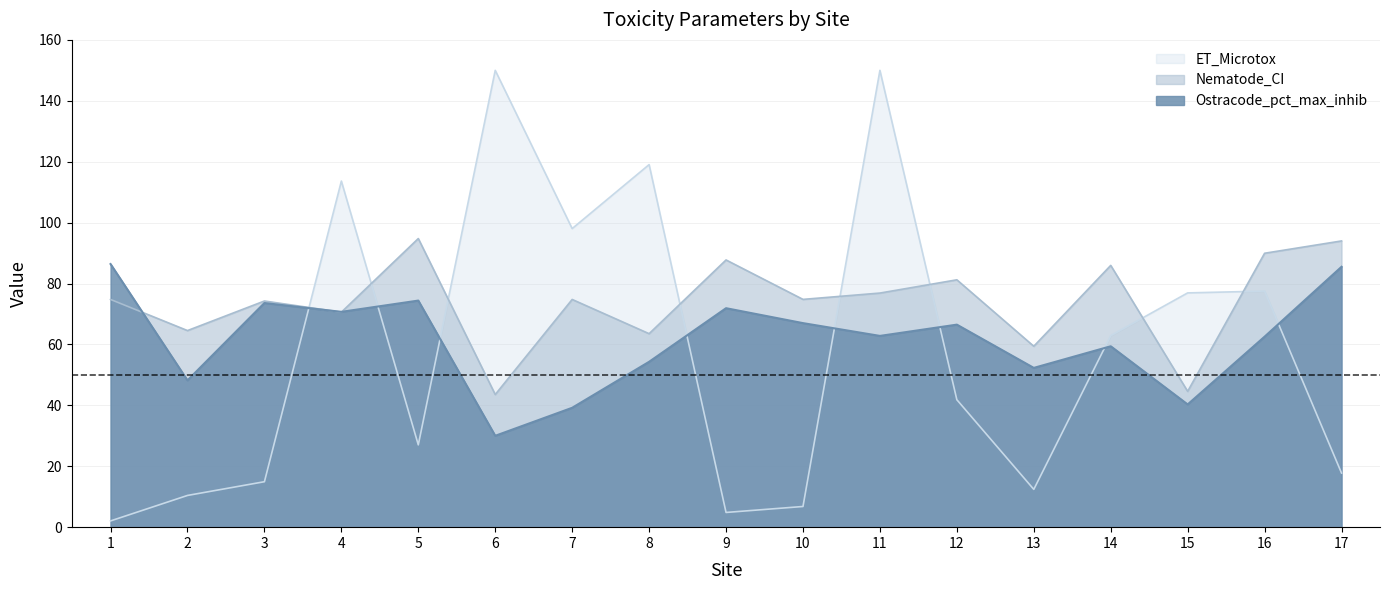

True or false: Nematode_CI has a value of 43.5 at 6.

True